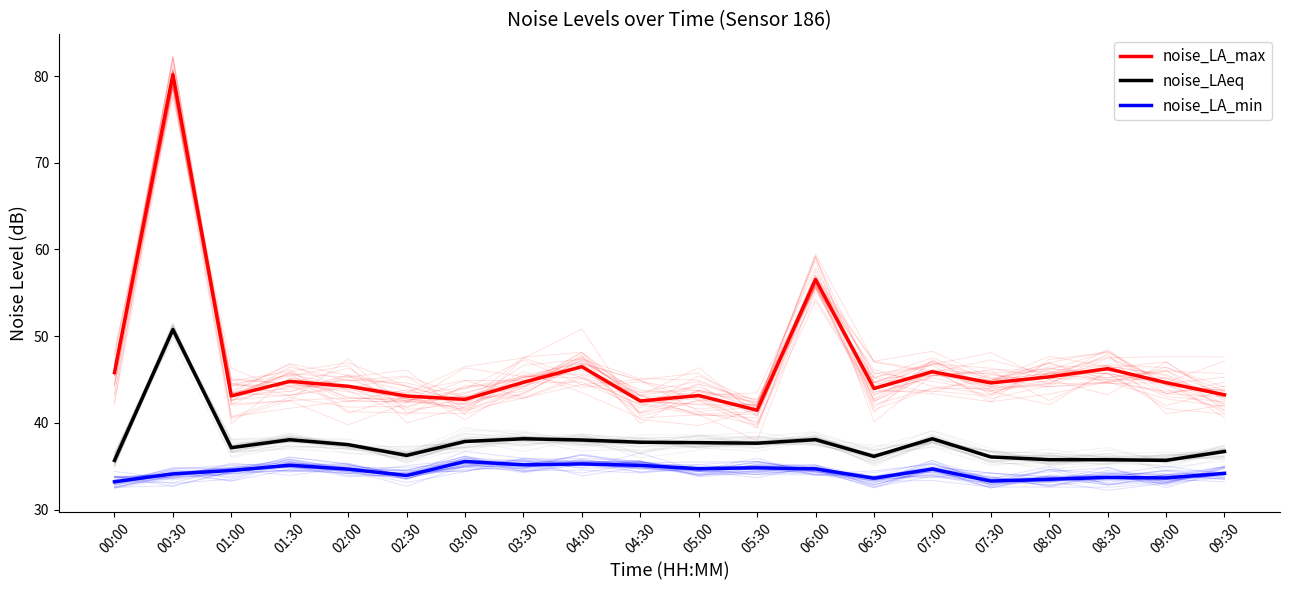

The value of noise_LA_min at 04:00 is 10.9. True or false?

False